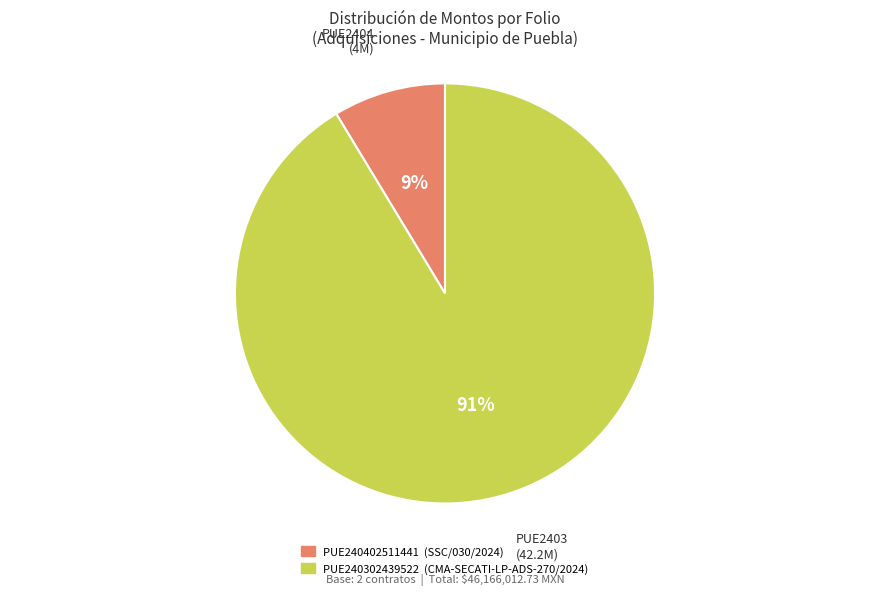

Count the number of slices in the pie.

2